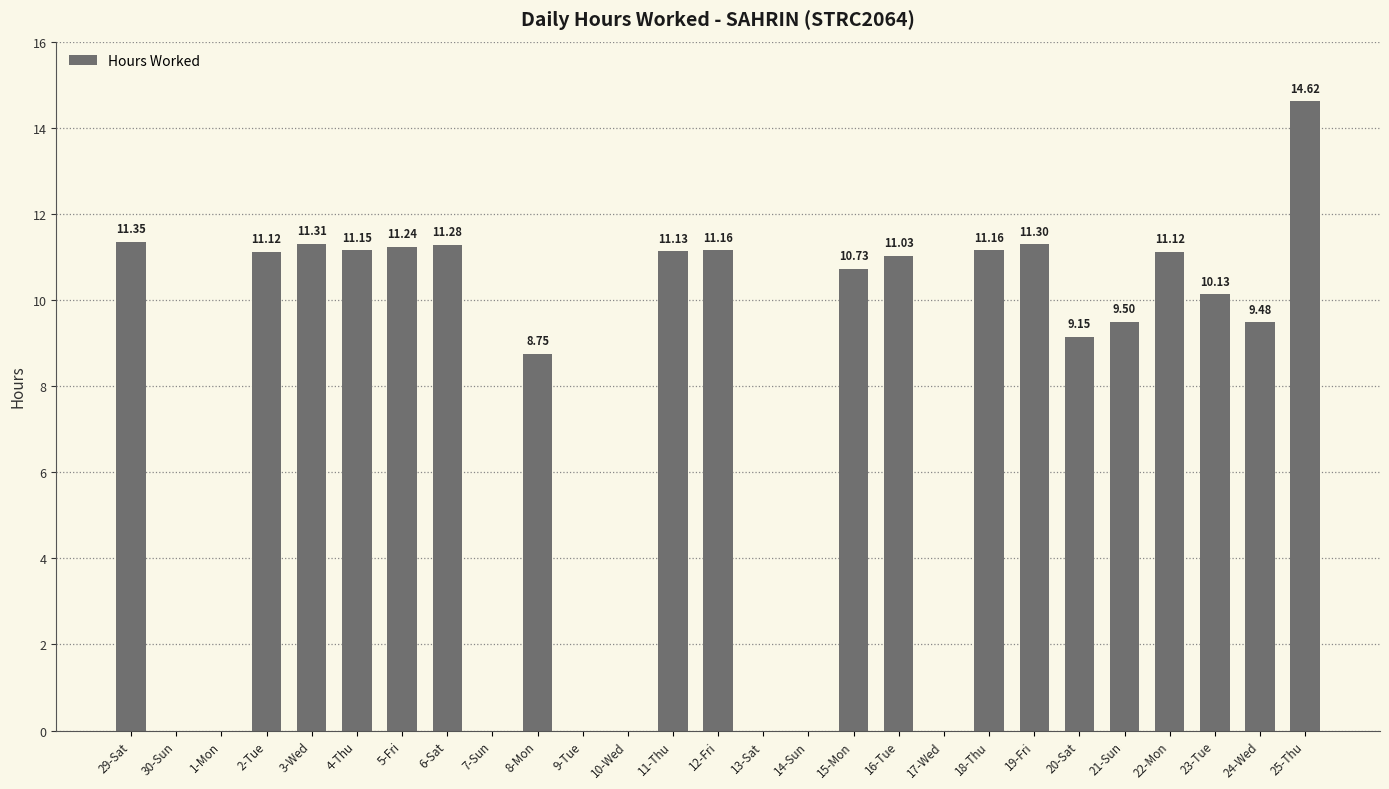

At which label does the data first exceed 10?

29-Sat